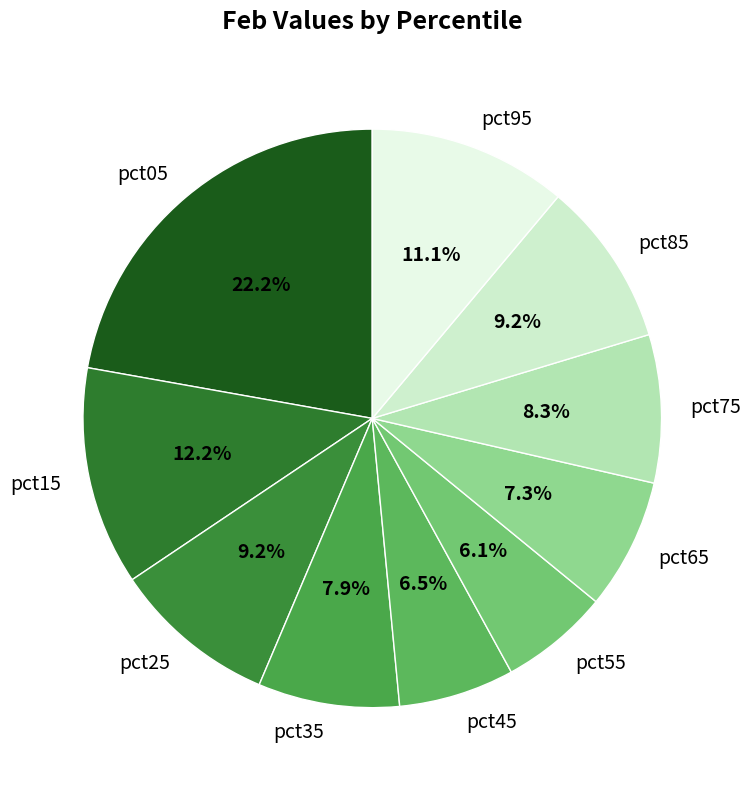

True or false: pct85 accounts for 21% of the total.

False